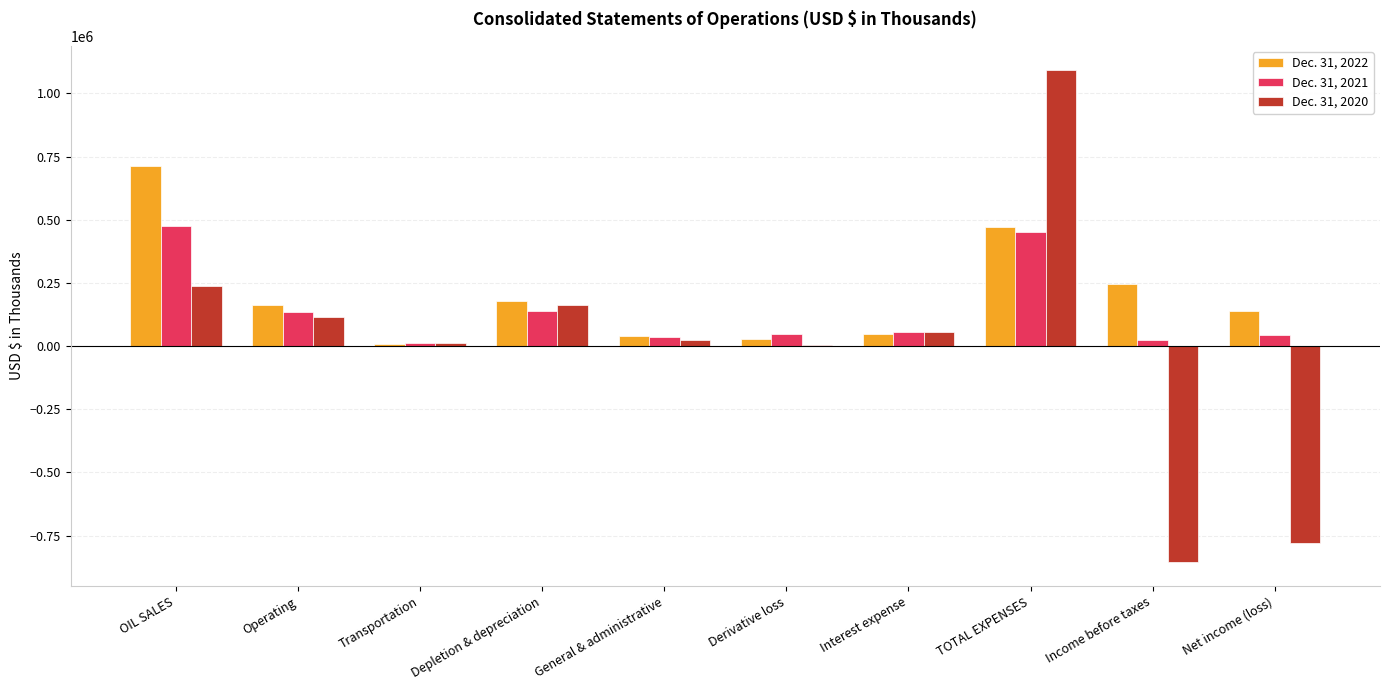

At which label does Dec. 31, 2021 first exceed 54381?

OIL SALES